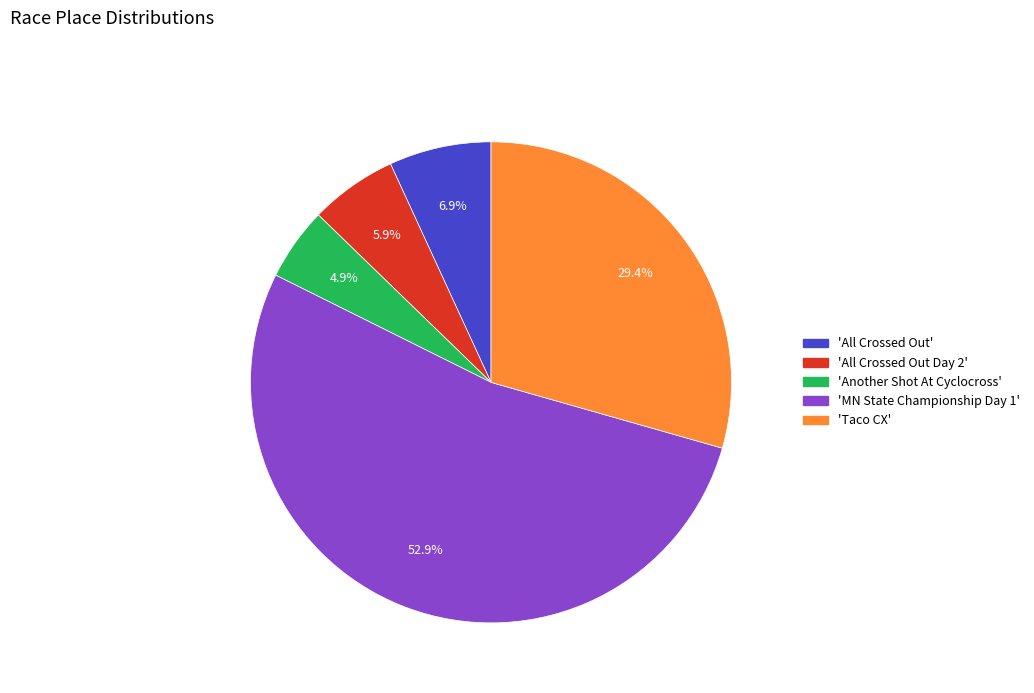

Does any single category account for the majority?

Yes